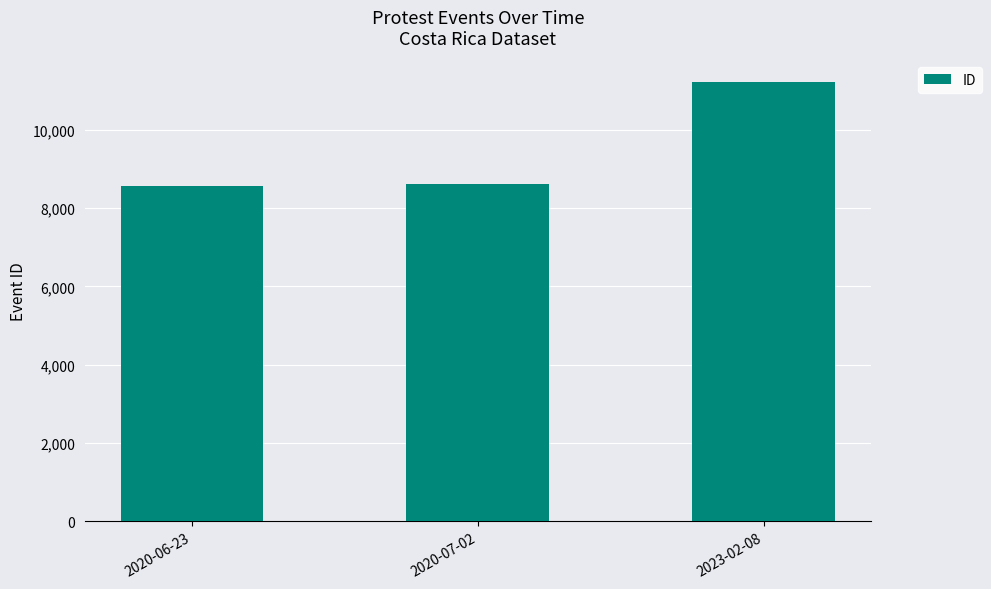

What is the label of the 1st bar from the left?

2020-06-23